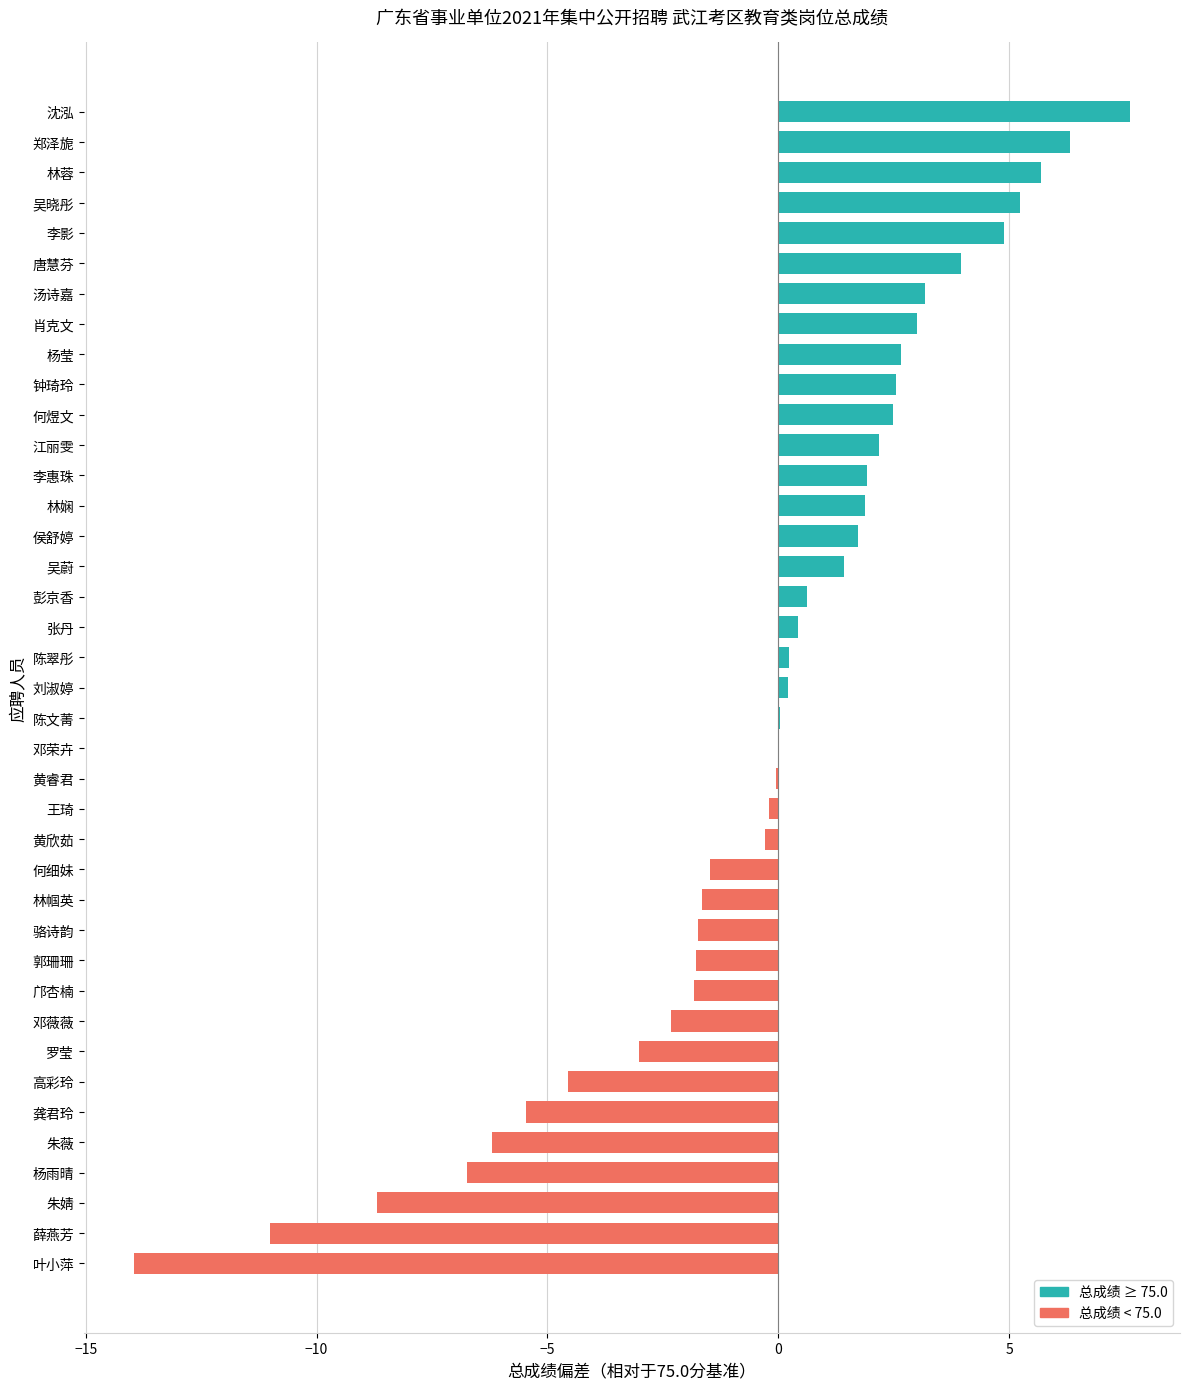

Is it true that the value at 高彩玲 is -6.9?

False